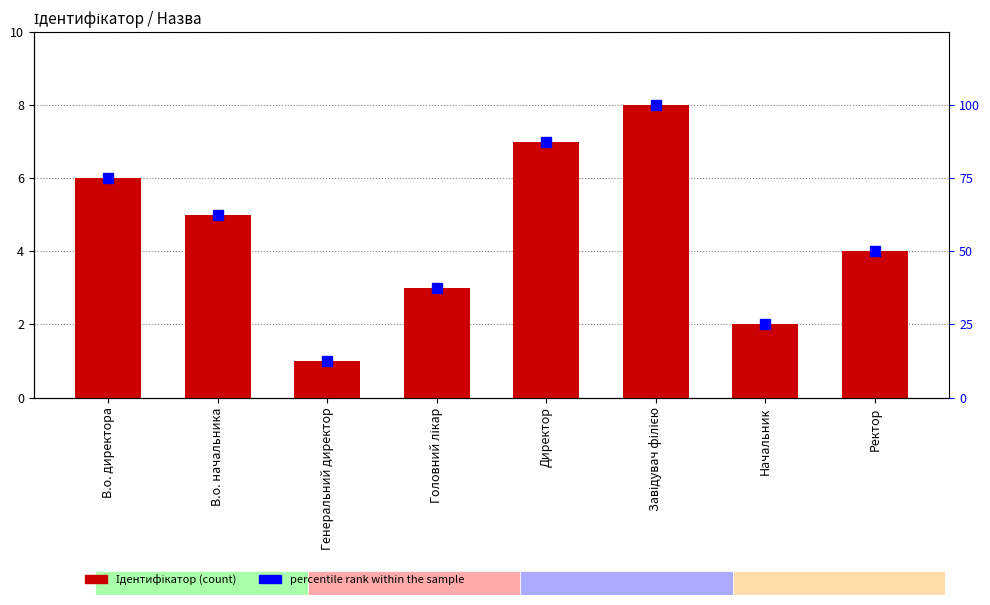

What is the difference between the percentile rank within the sample values at В.о. директора and Начальник?

50.0